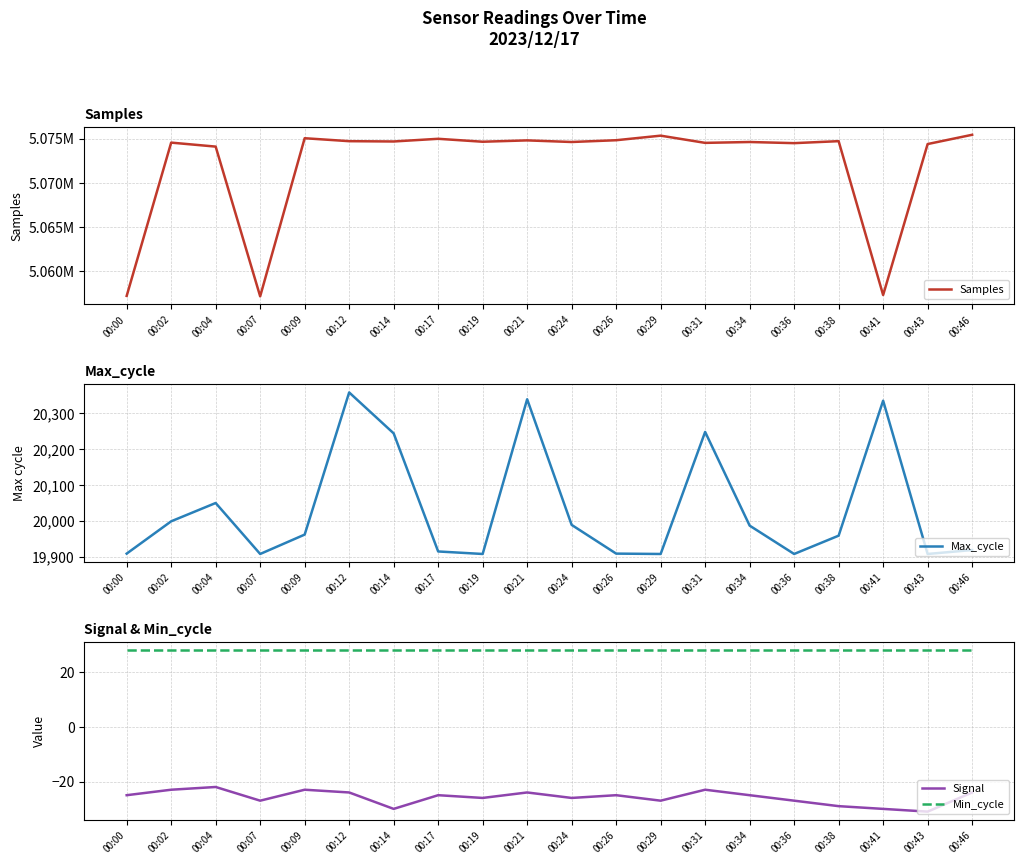

At which label is Samples closest to 5066288?

00:04